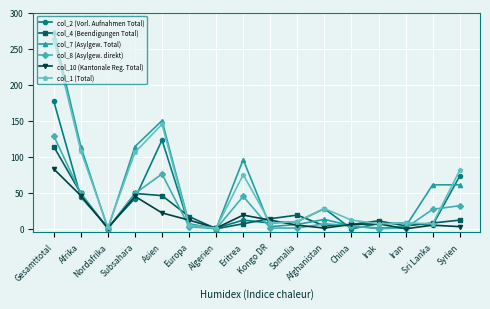

Rank the series by their maximum value, from highest to lowest.

col_7 (Asylgew. Total), col_1 (Total), col_2 (Vorl. Aufnahmen Total), col_8 (Asylgew. direkt), col_4 (Beendigungen Total), col_10 (Kantonale Reg. Total)